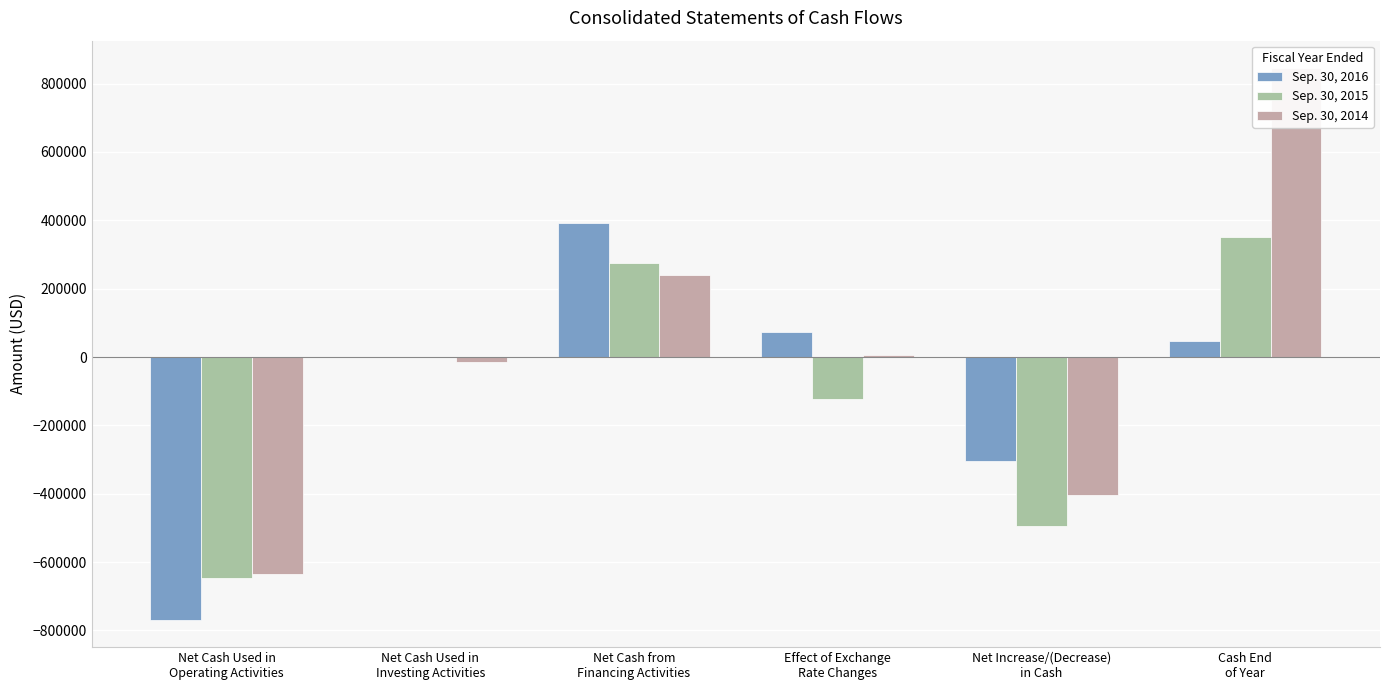

At which label does Sep. 30, 2014 first exceed 5521?

Net Cash from
Financing Activities